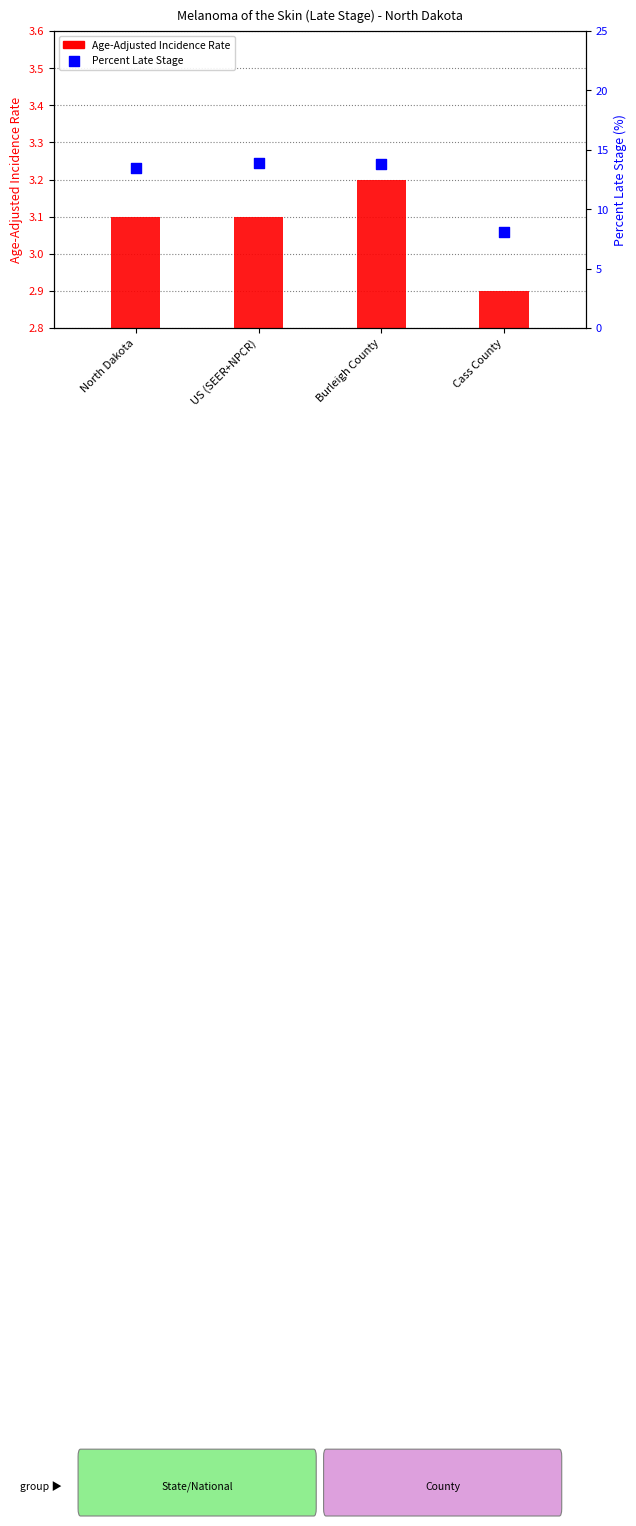

Which series contains the lowest Y value?

Age-Adjusted Incidence Rate